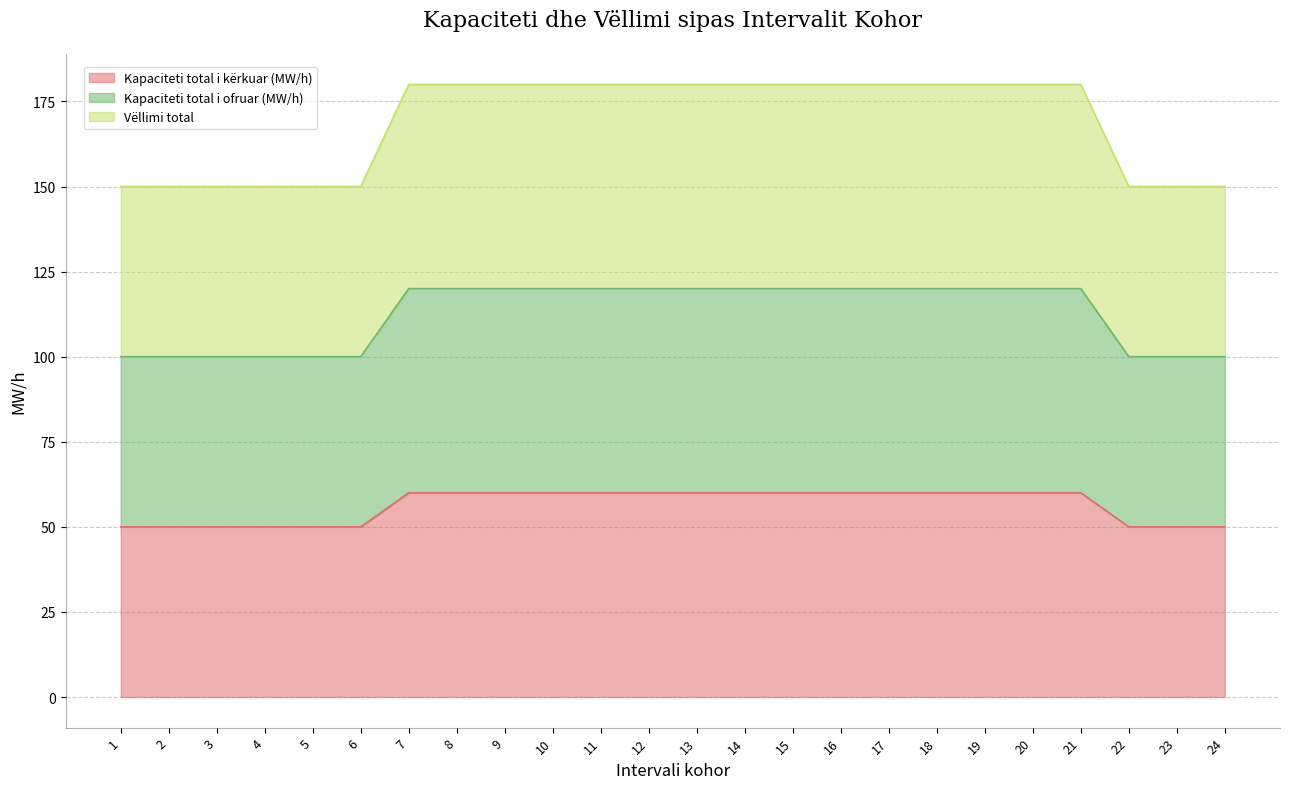

Reading left to right, what are all the values shown in this chart?

Kapaciteti total i kërkuar (MW/h): 1=50	2=50	3=50	4=50	5=50	6=50	7=60	8=60	9=60	10=60	11=60	12=60	13=60	14=60	15=60	16=60	17=60	18=60	19=60	20=60	21=60	22=50	23=50	24=50
Kapaciteti total i ofruar (MW/h): 1=100	2=100	3=100	4=100	5=100	6=100	7=120	8=120	9=120	10=120	11=120	12=120	13=120	14=120	15=120	16=120	17=120	18=120	19=120	20=120	21=120	22=100	23=100	24=100
Vëllimi total: 1=150	2=150	3=150	4=150	5=150	6=150	7=180	8=180	9=180	10=180	11=180	12=180	13=180	14=180	15=180	16=180	17=180	18=180	19=180	20=180	21=180	22=150	23=150	24=150